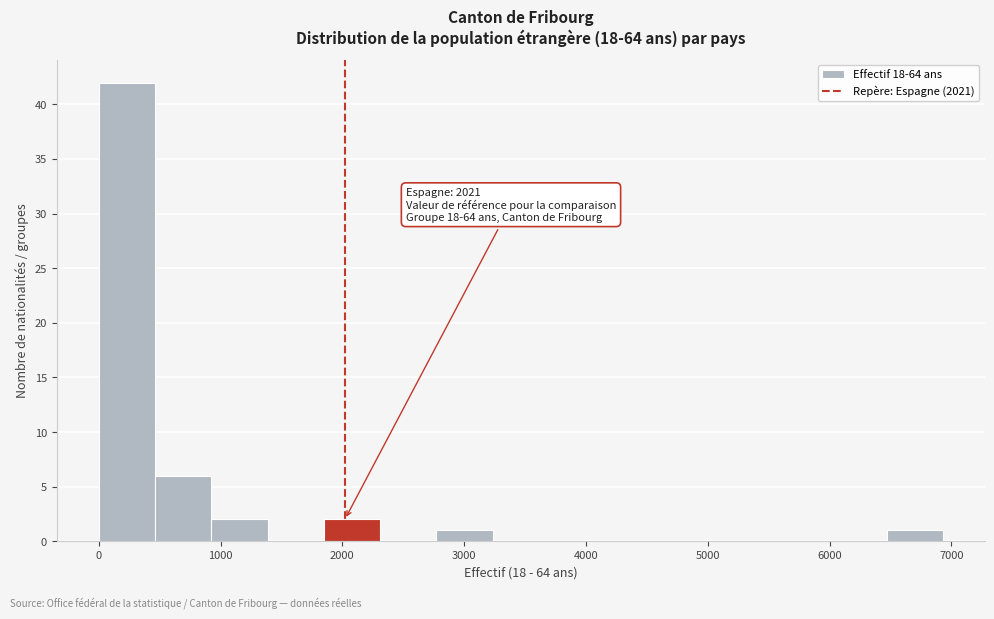

Which range on the x-axis has the tallest bar?

0 to 500